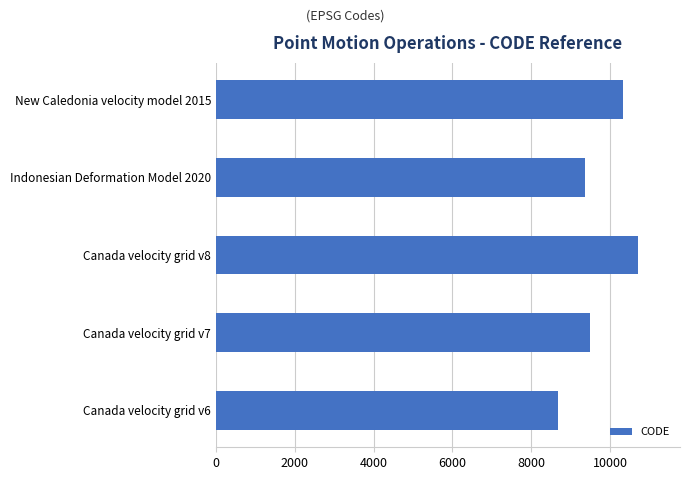

The chart shows a value of 9375 at Indonesian Deformation Model 2020. True or false?

True